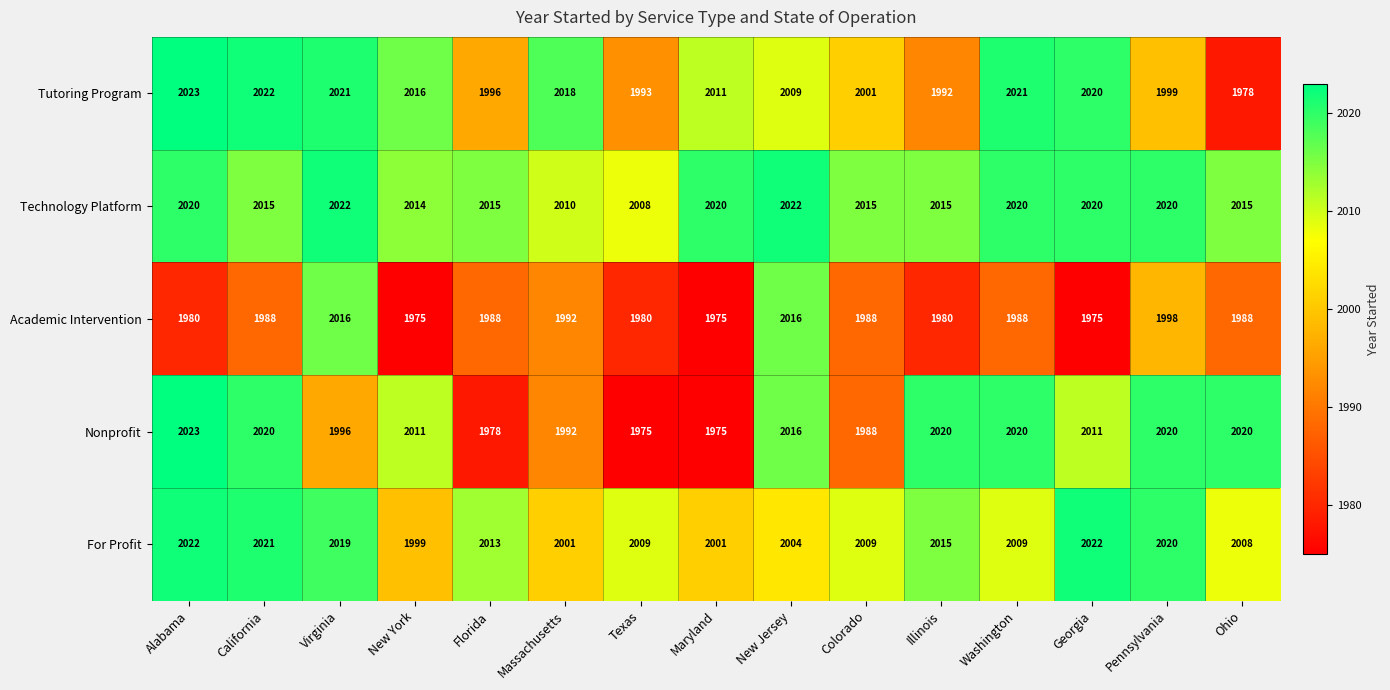

At how many categories does at least one series exceed 1994?

15